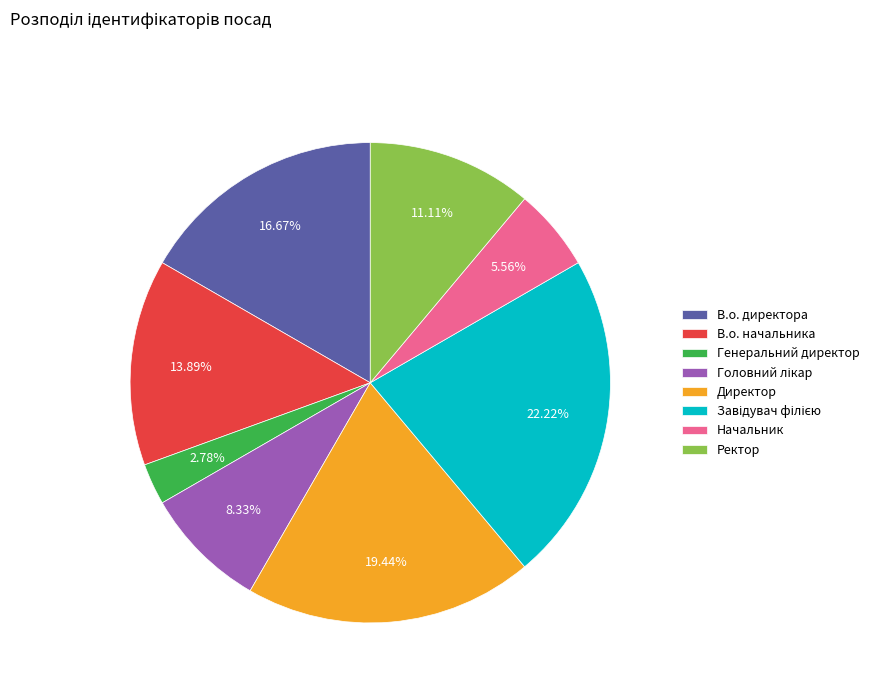

Which category has the smallest portion of the pie?

Генеральний директор